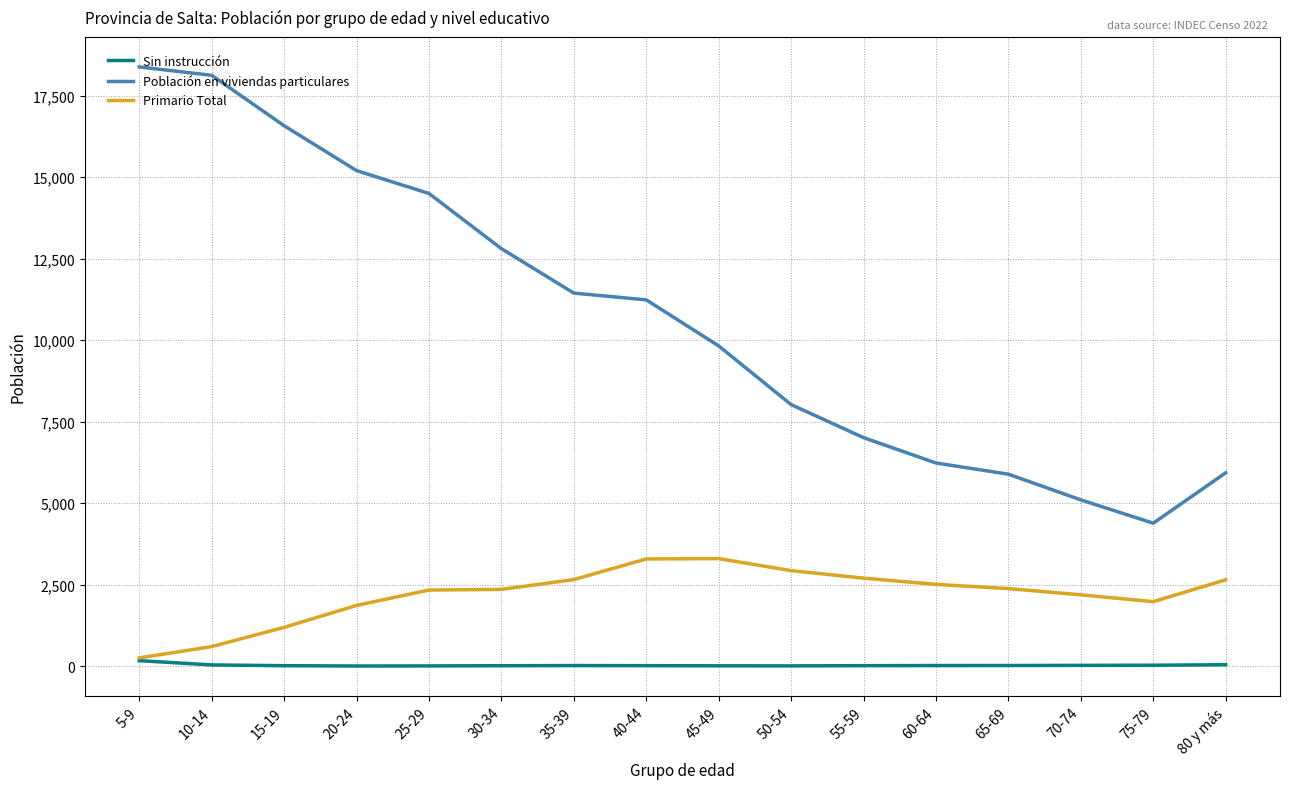

What is the highest value of the Sin instrucción series?

171